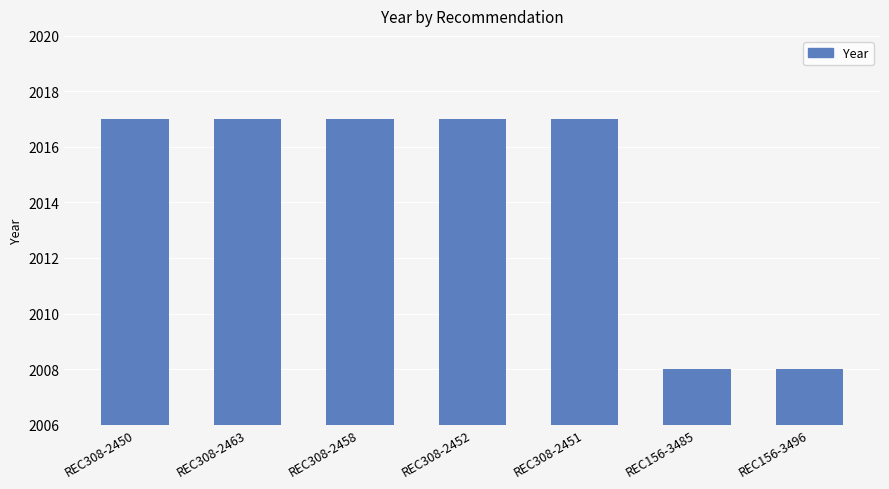

Reading right to left, extract all data points from this chart.

2008	2008	2017	2017	2017	2017	2017